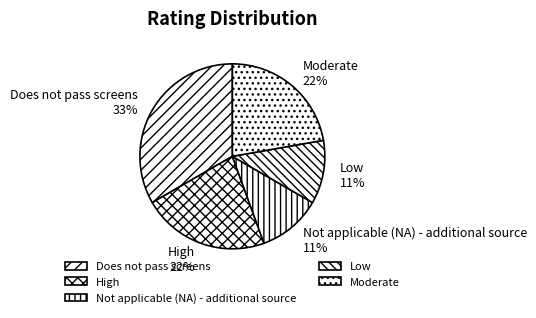

Combined, do Not applicable (NA) - additional source and High account for over 50%?

No